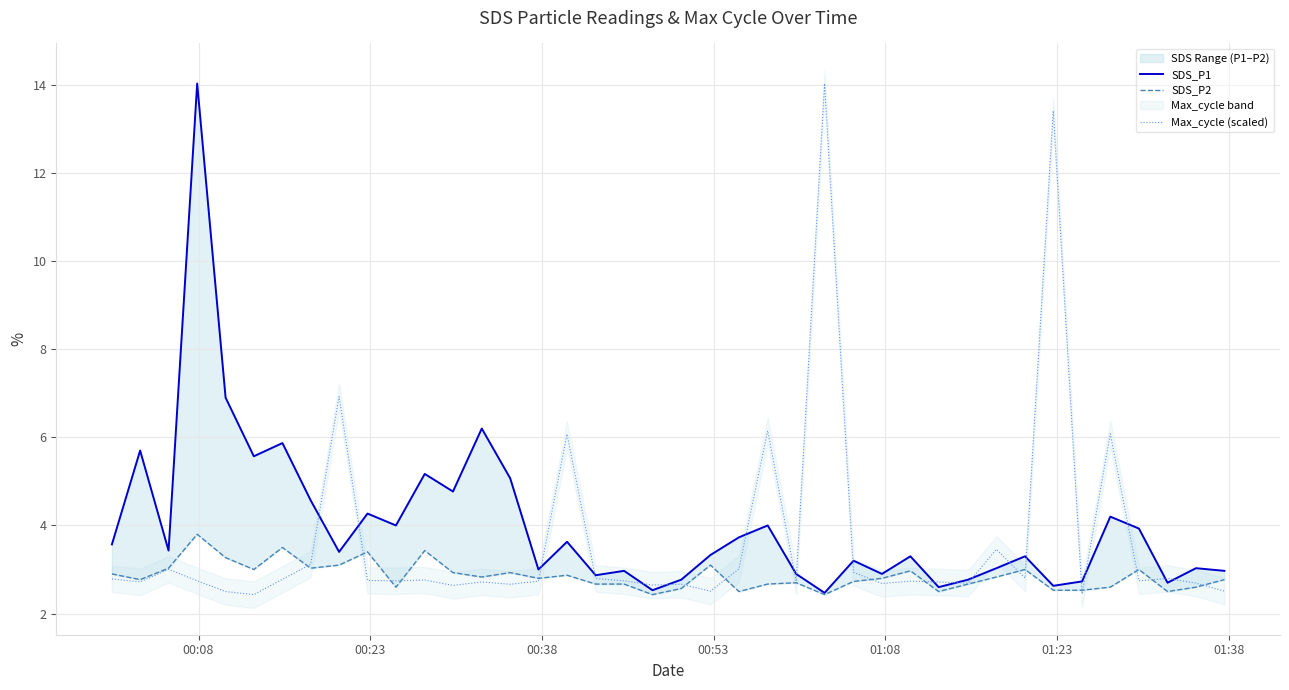

What is the difference between the maximum and minimum values in the SDS_P1 series?

11.6